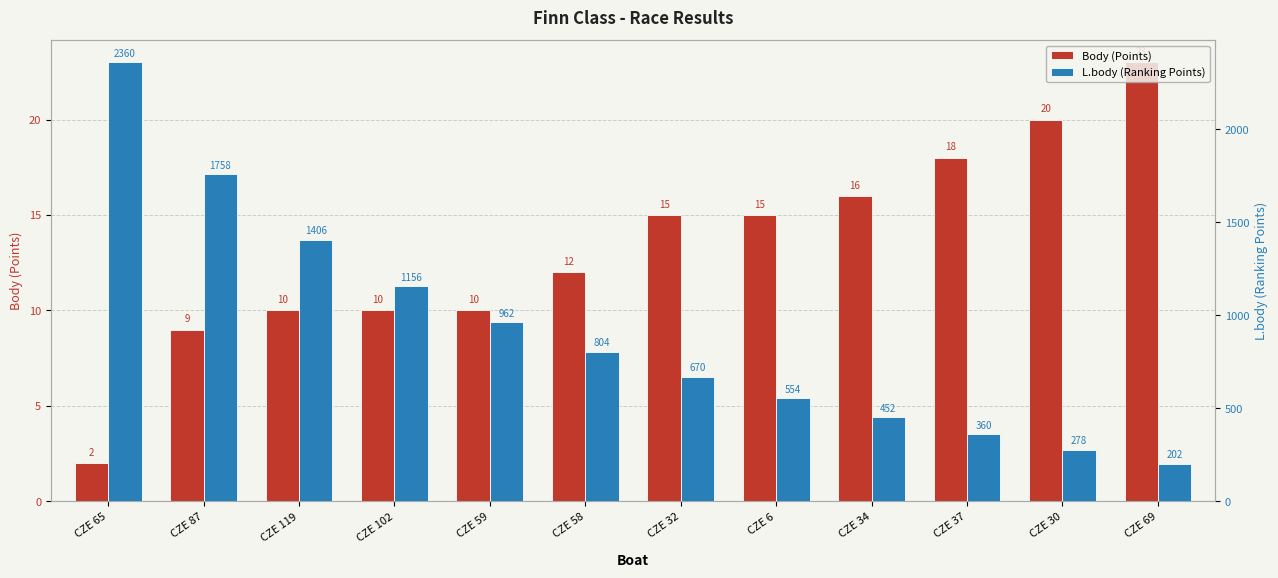

How many bars are there in each group?

2